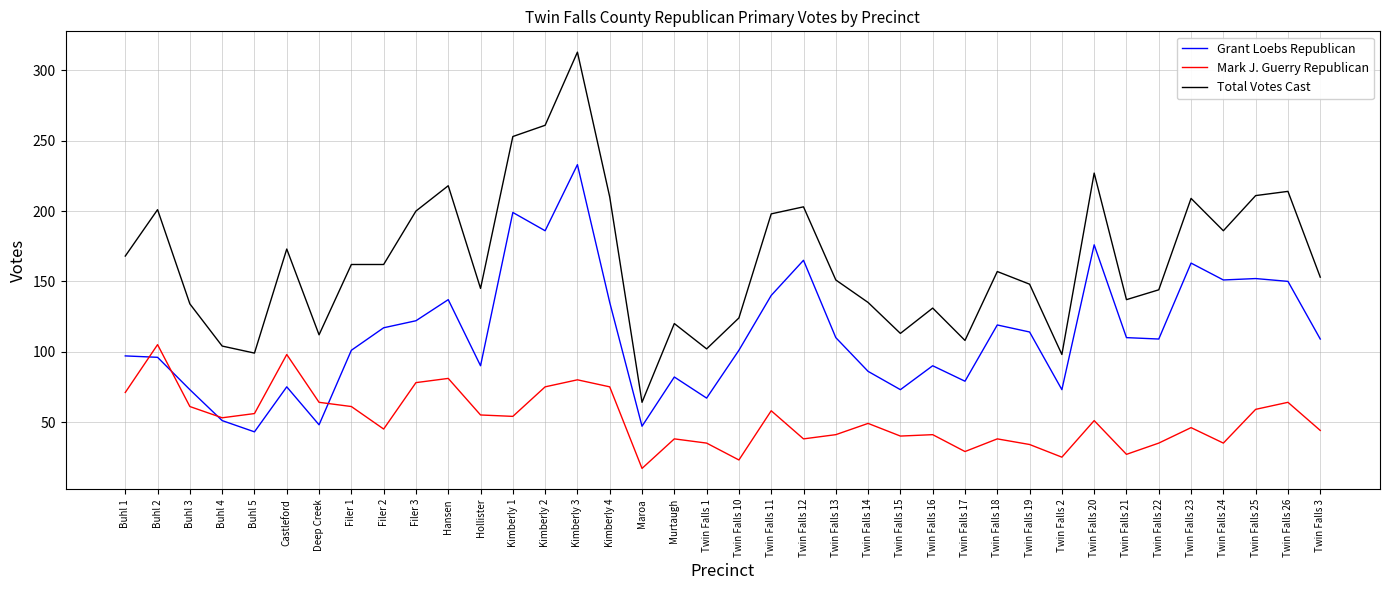

What is the smallest value displayed?

17